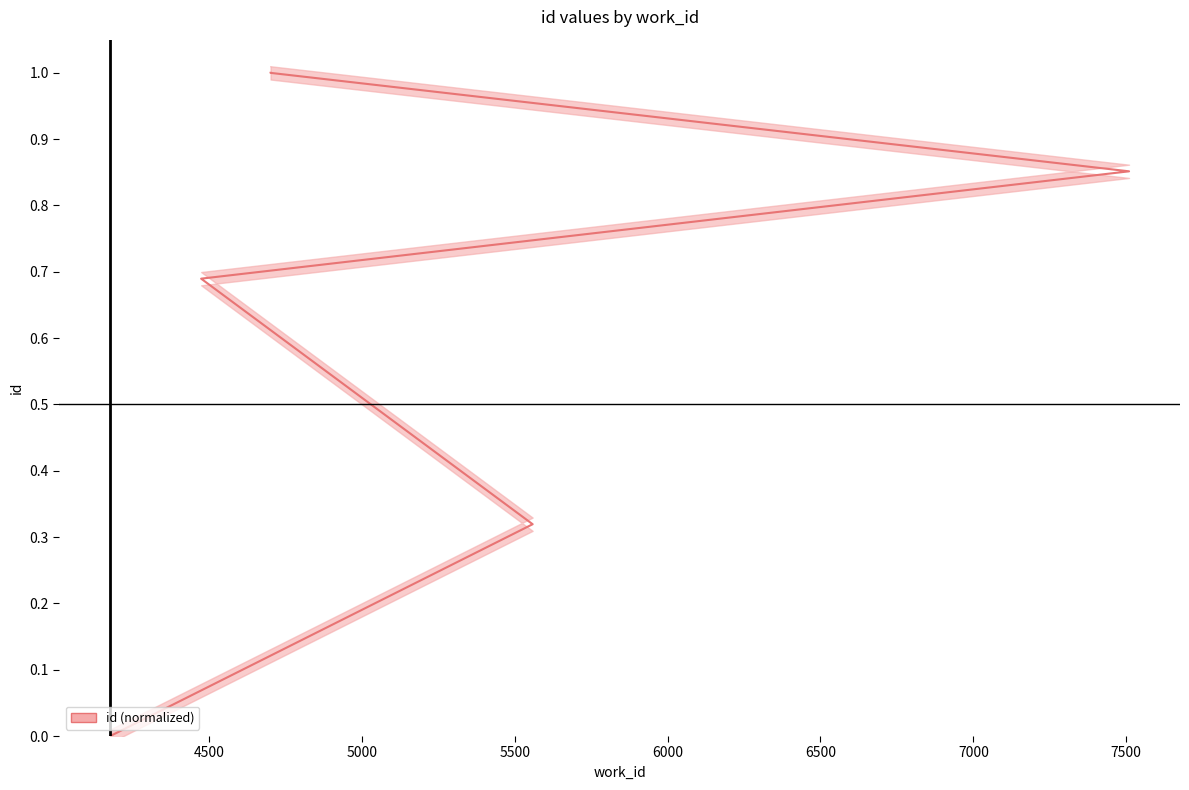

What is the value of the 6th point from the left?

1.0